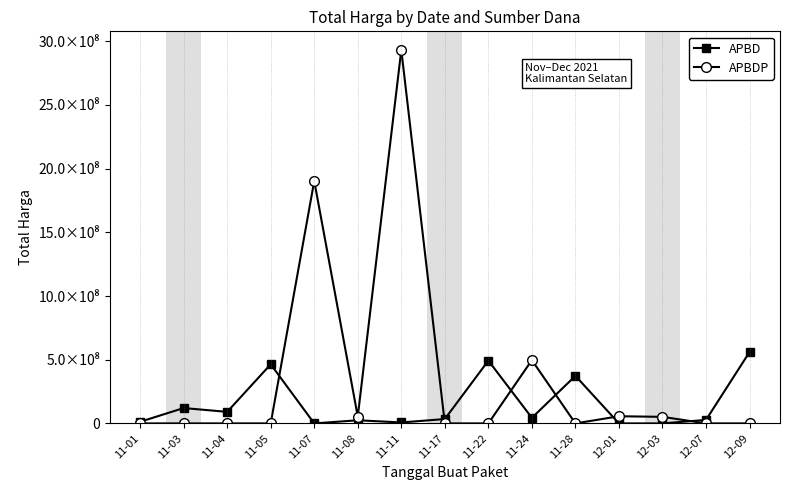

Does the chart have visible grid lines?

No